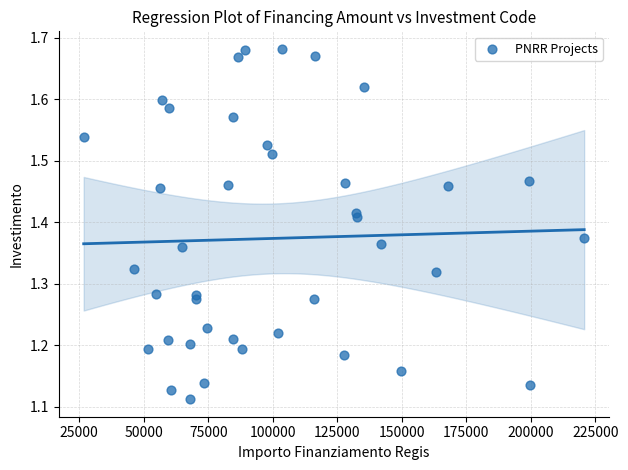

What is the range of Y values (max minus min)?

0.6